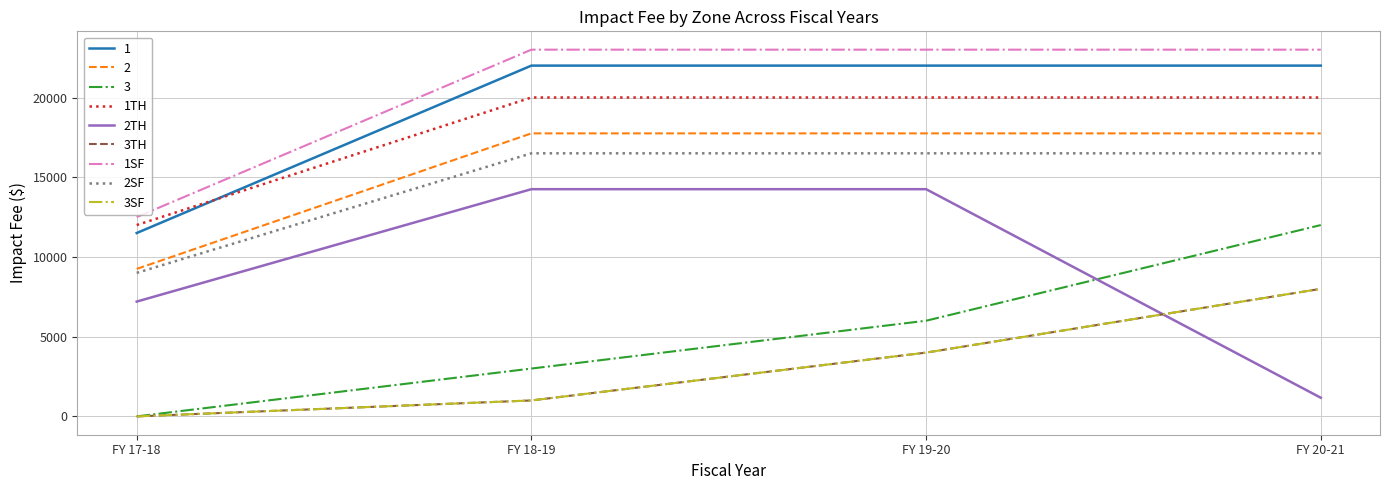

Does the chart have visible grid lines?

Yes